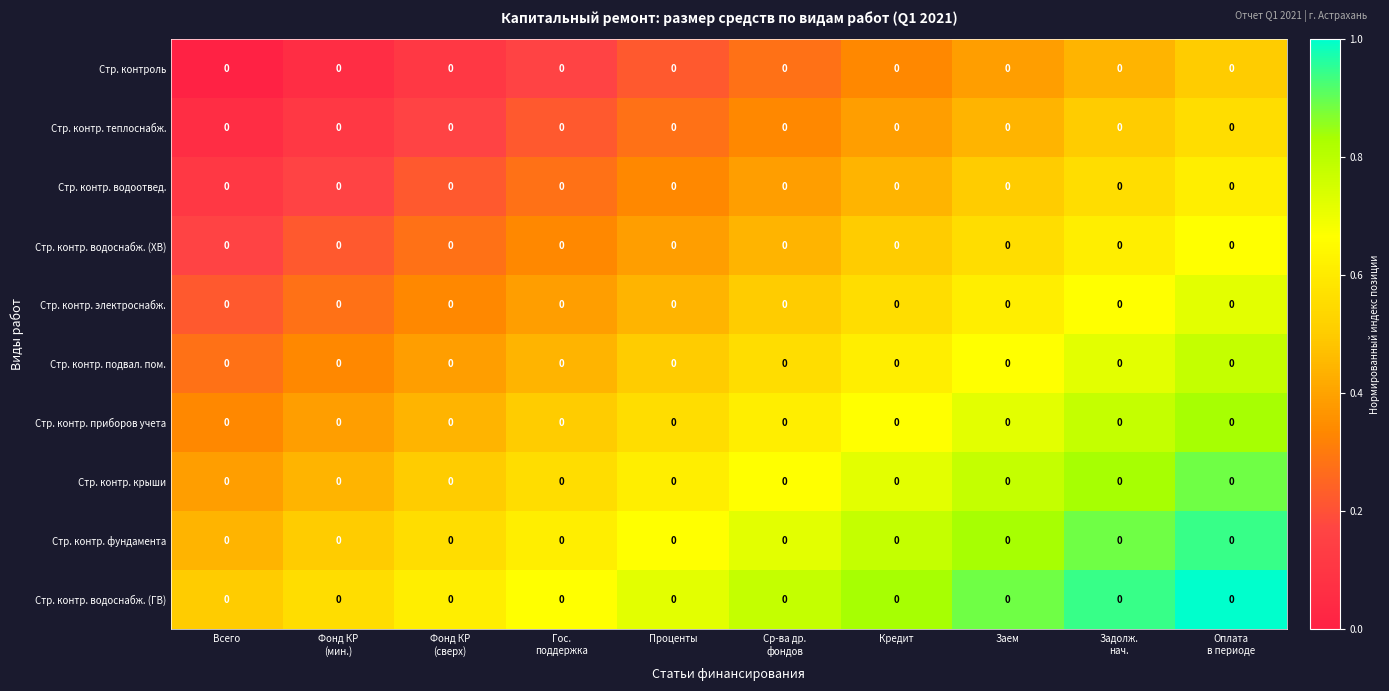

Which category has the highest value across all series?

Оплата
в периоде